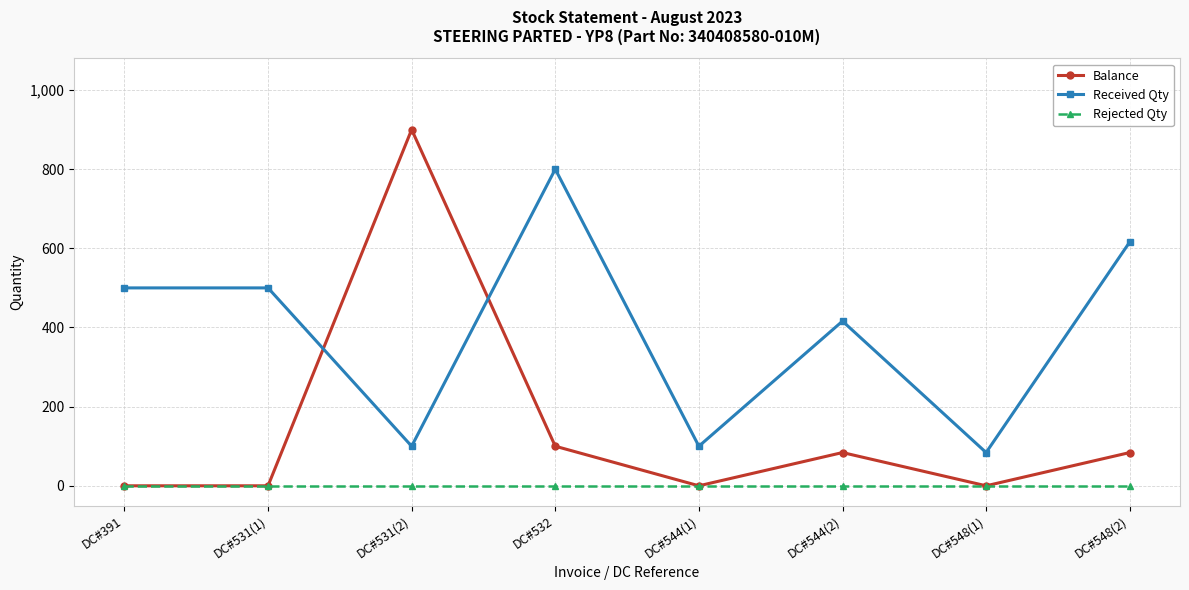

How many values in the Received Qty series are below 500?

4